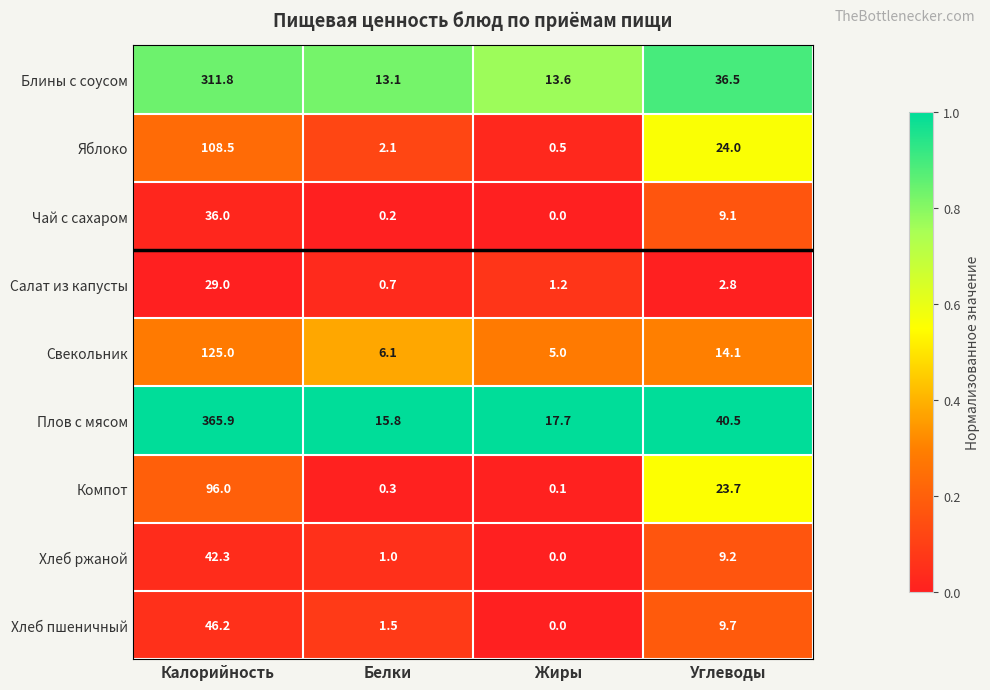

What is the maximum value for Салат из капусты?

29.0